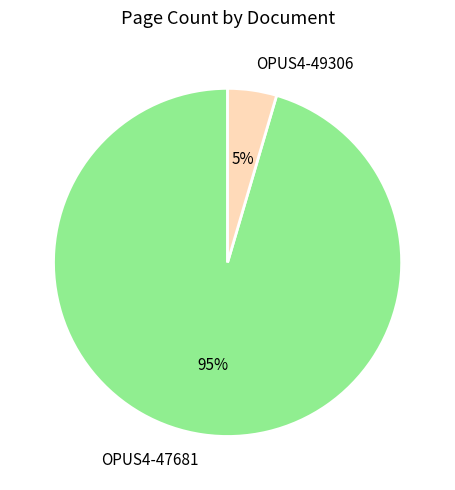

Is there a majority slice in this chart?

Yes